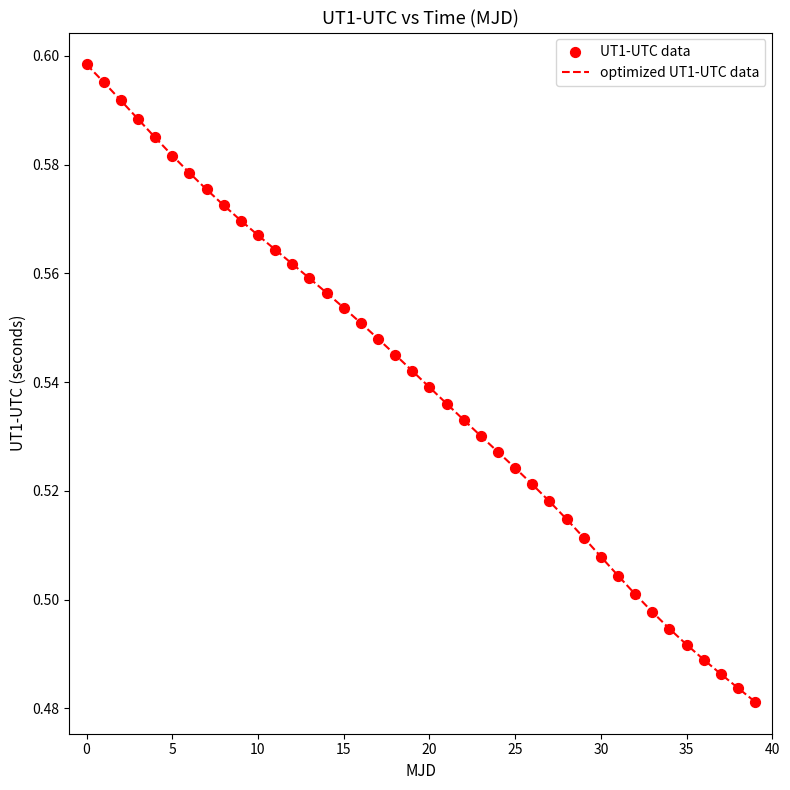

Does the chart have visible grid lines?

No